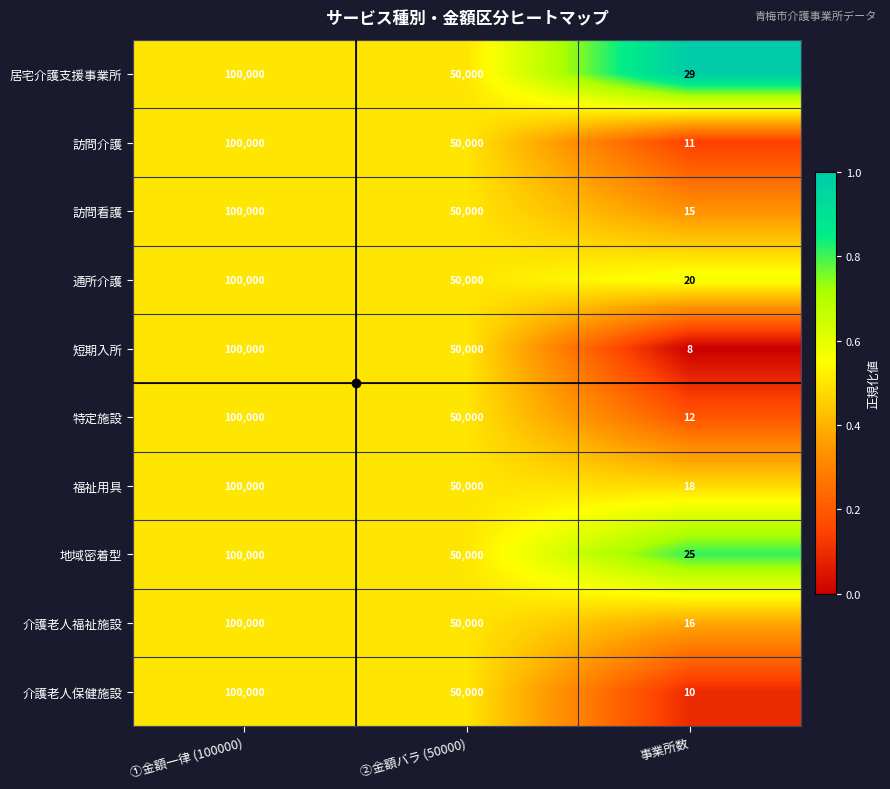

Which category has the lowest value in the 短期入所 series?

事業所数